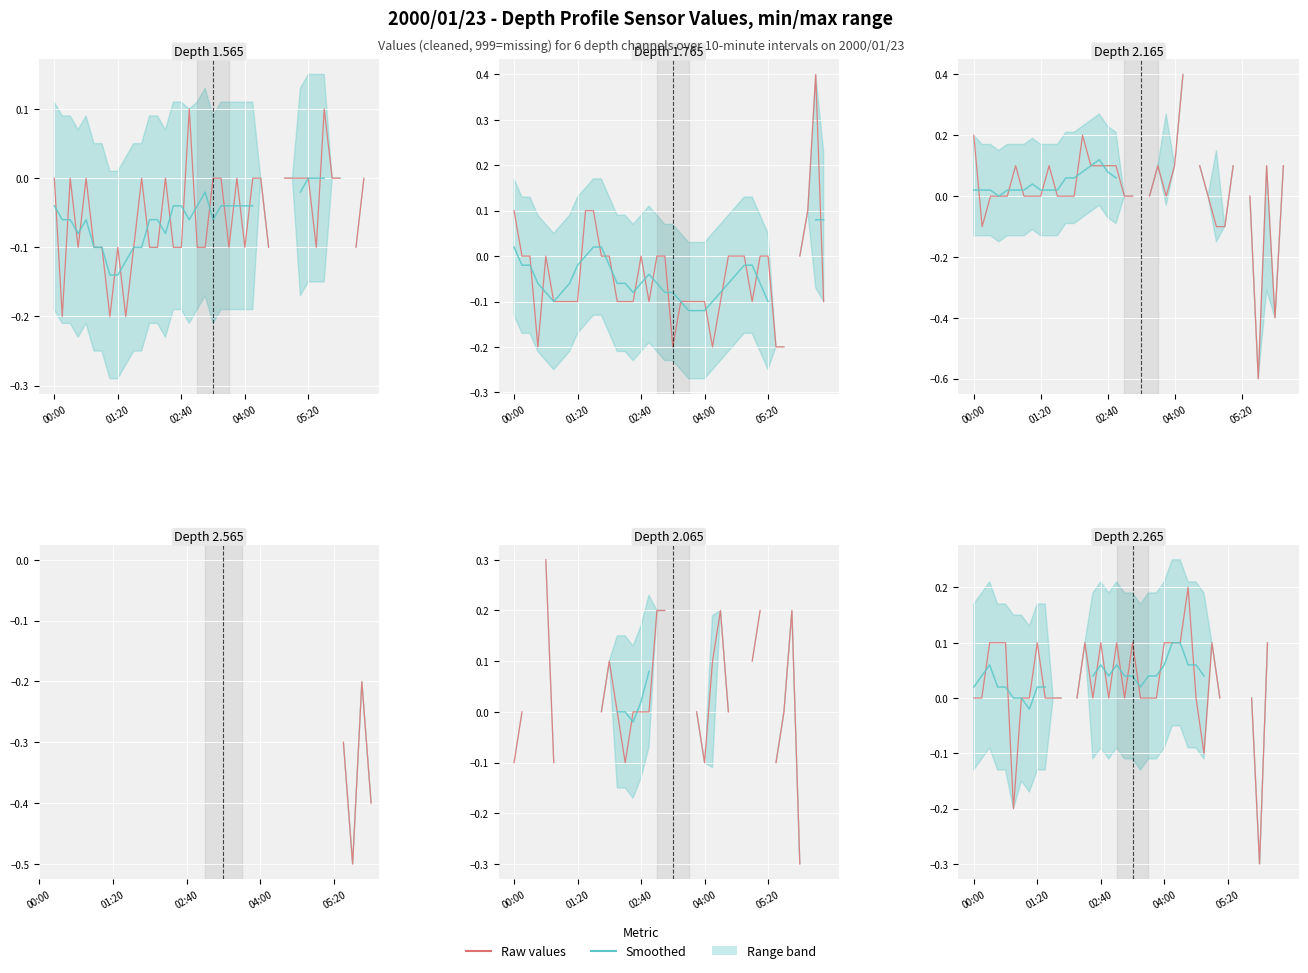

Where is Smoothed nearest to the value 0?

5